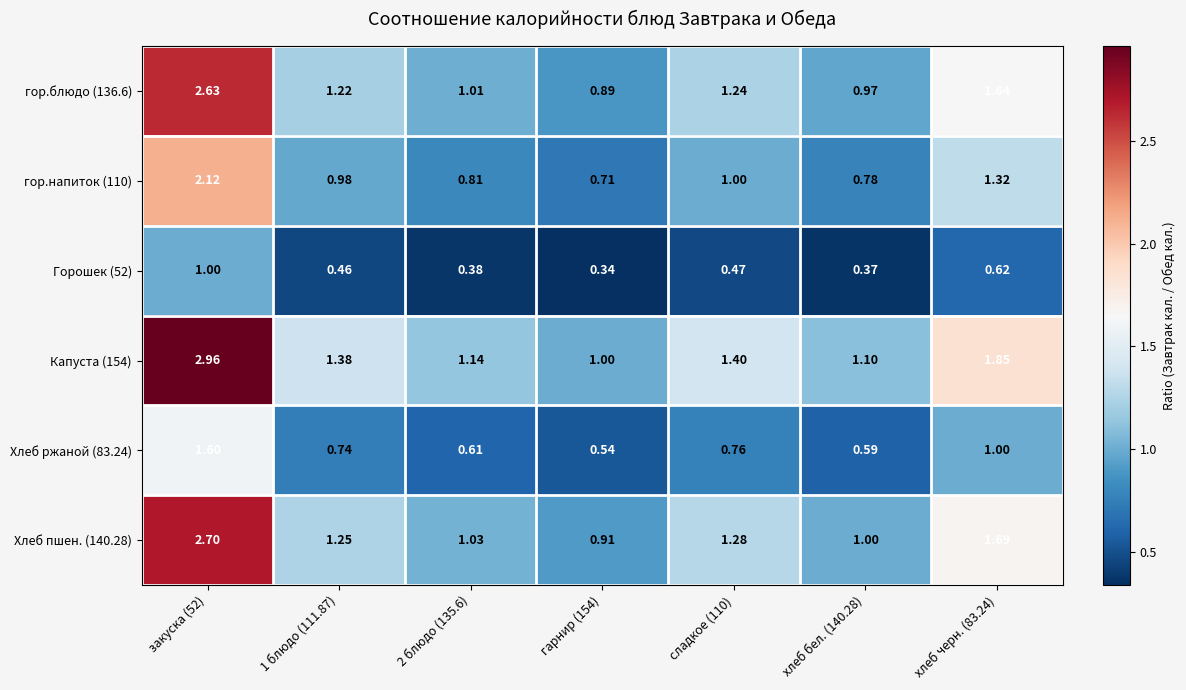

Is the value of Хлеб ржаной (83.24) at гарнир (154) greater than the value of гор.напиток (110) at гарнир (154)?

No